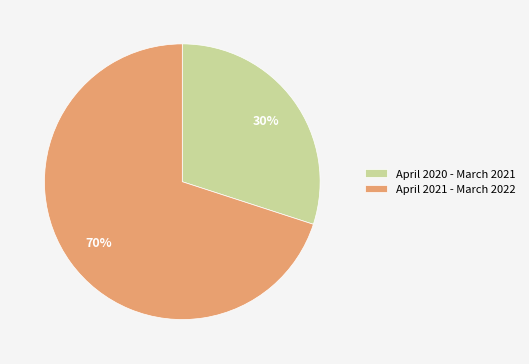

To the nearest percent, what is the combined percentage of April 2020 - March 2021 and April 2021 - March 2022?

100%